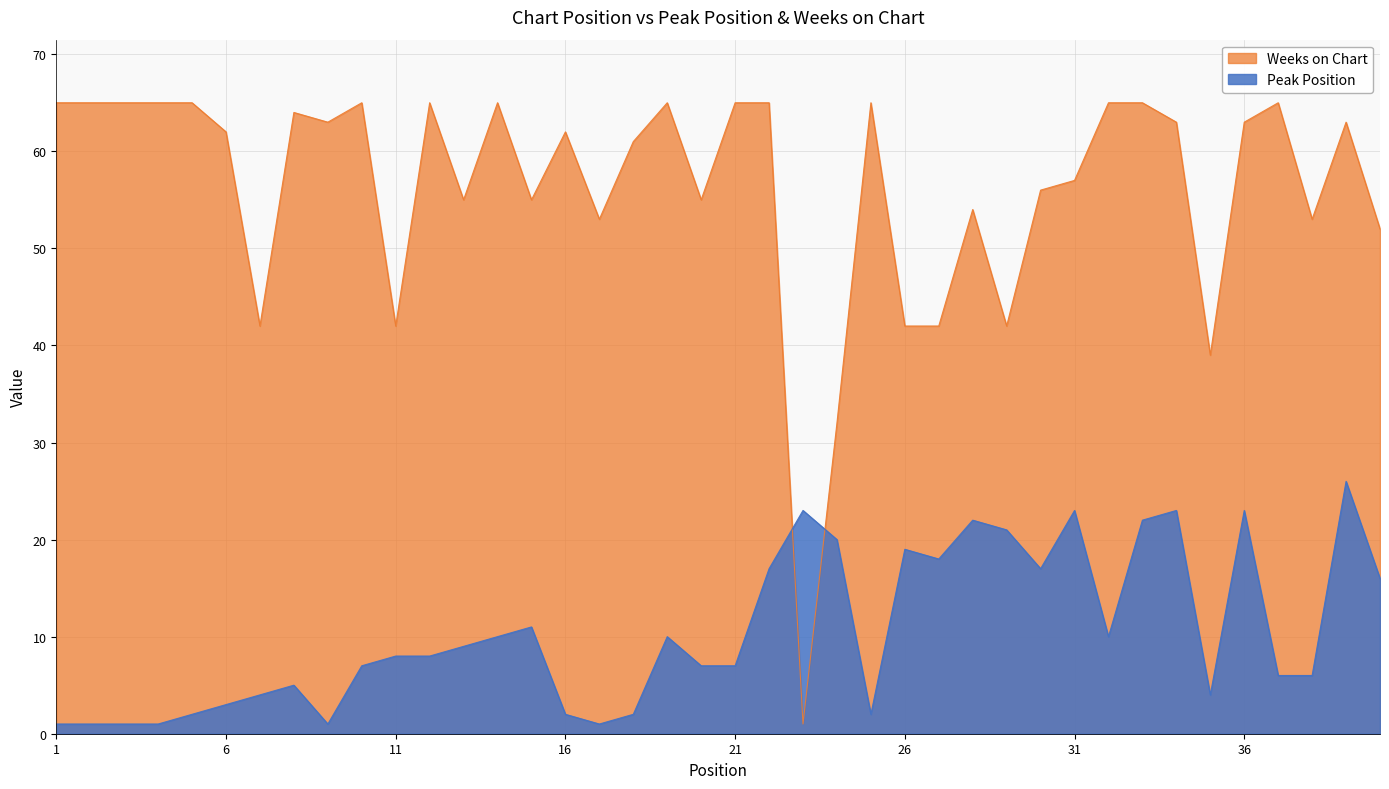

Does the chart have visible grid lines?

Yes